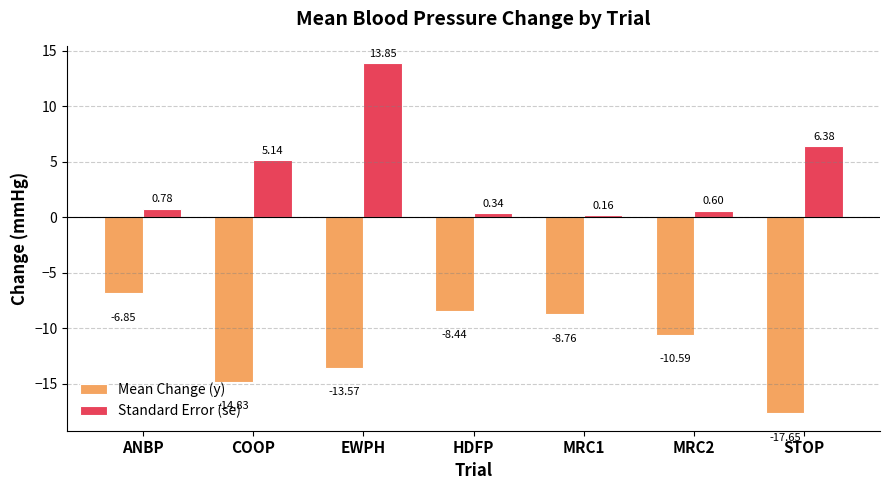

Which series has the widest spread of values?

Standard Error (se)